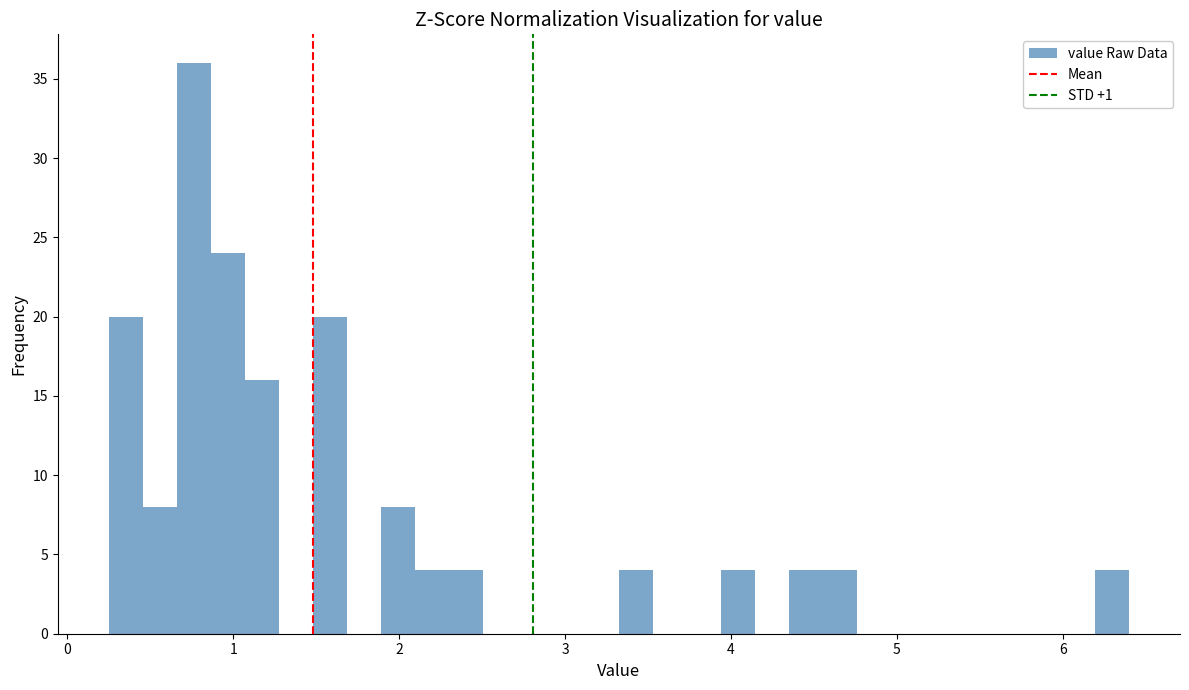

Around what value on the x-axis is the tallest bar? Give the approximate position of its centre, as read against the axis.

0.8